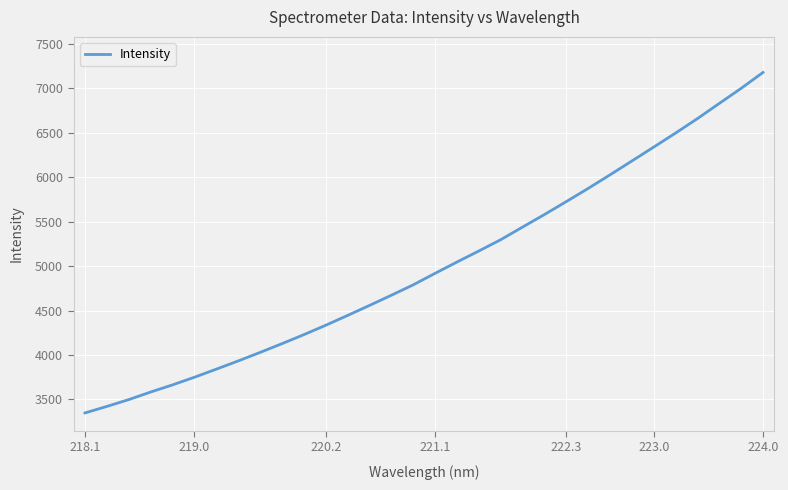

What is the smallest value displayed?

3348.0